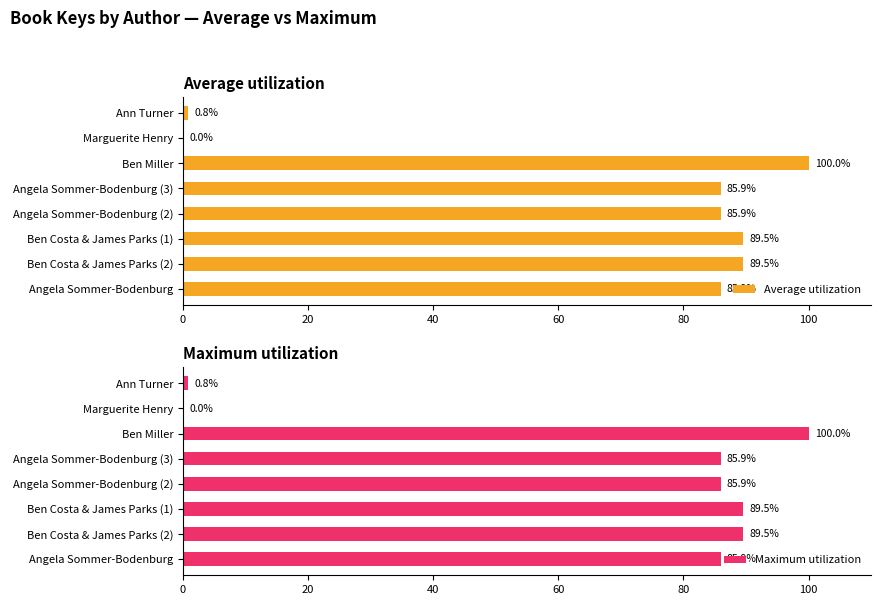

Is it true that Maximum utilization equals 151.1 at Angela Sommer-Bodenburg (3)?

False